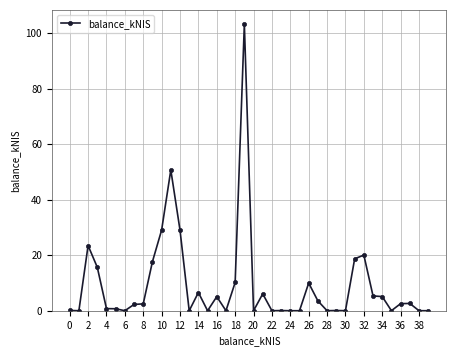

Count the number of data series in this chart.

1